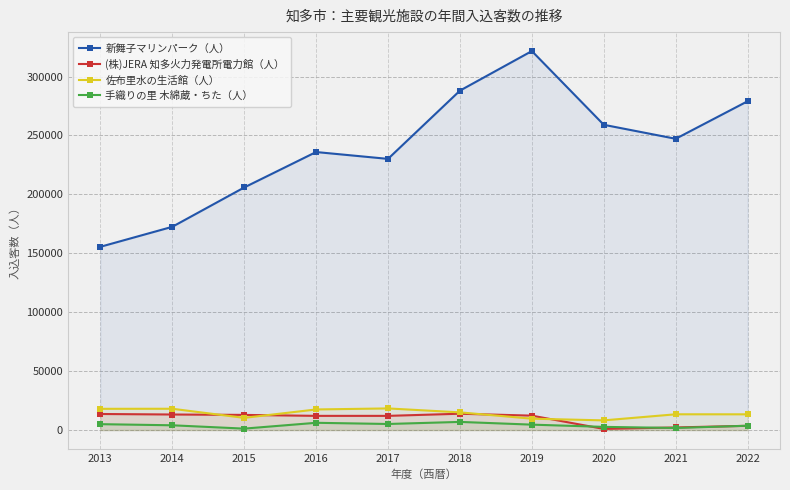

What is the difference between the highest and lowest values at 2022?

275440